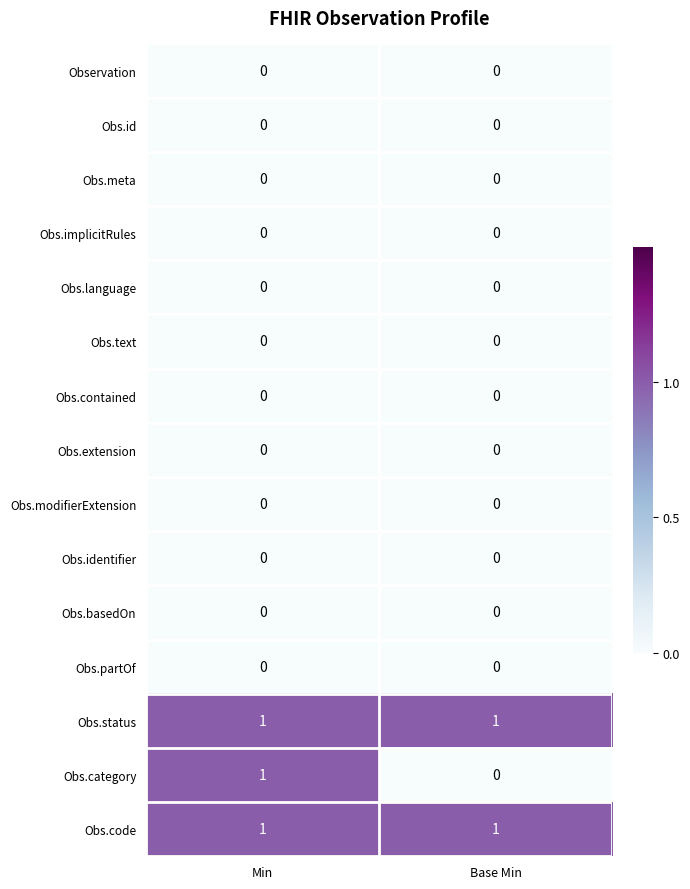

Which series has the largest range (max minus min)?

Obs.category